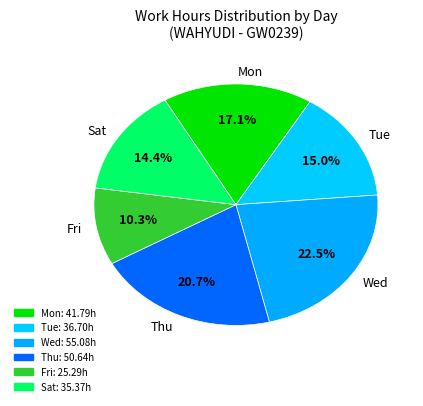

Rank the categories by value from highest to lowest.

Wed, Thu, Mon, Tue, Sat, Fri